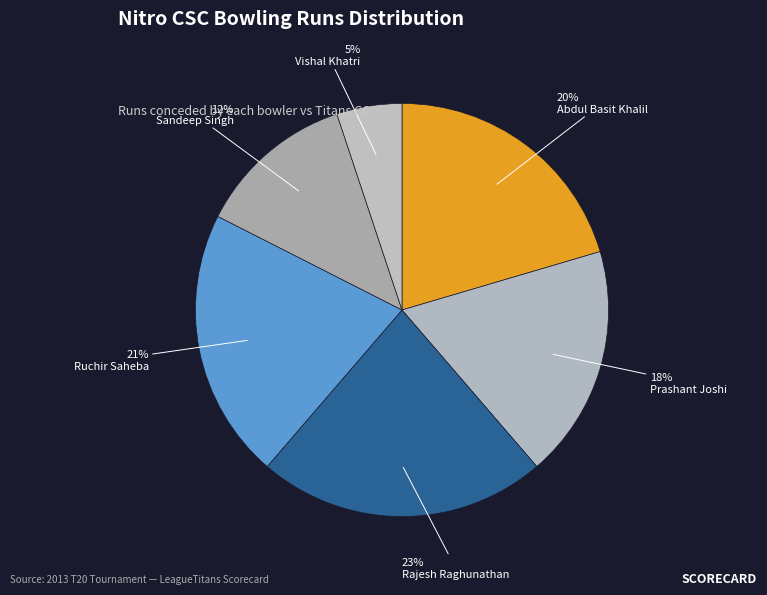

True or false: Abdul Basit Khalil accounts for 20% of the total.

True